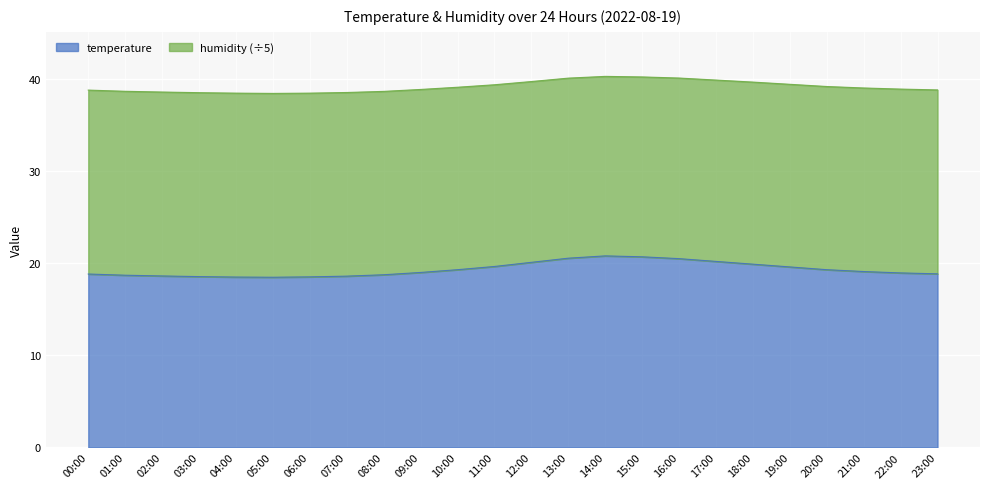

What position from the left is 12:00?

13